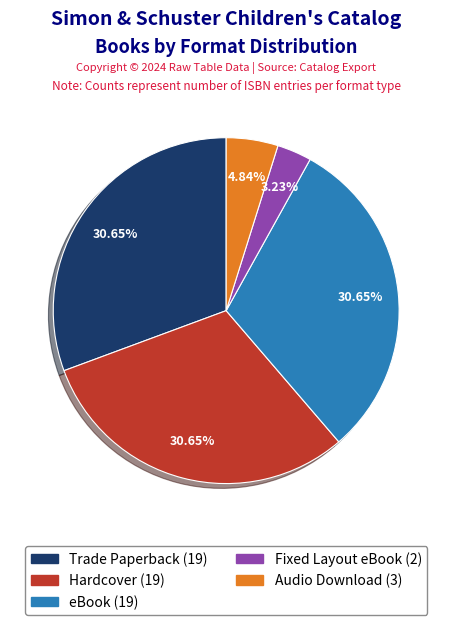

The Audio Download slice represents 5% of the pie. True or false?

True